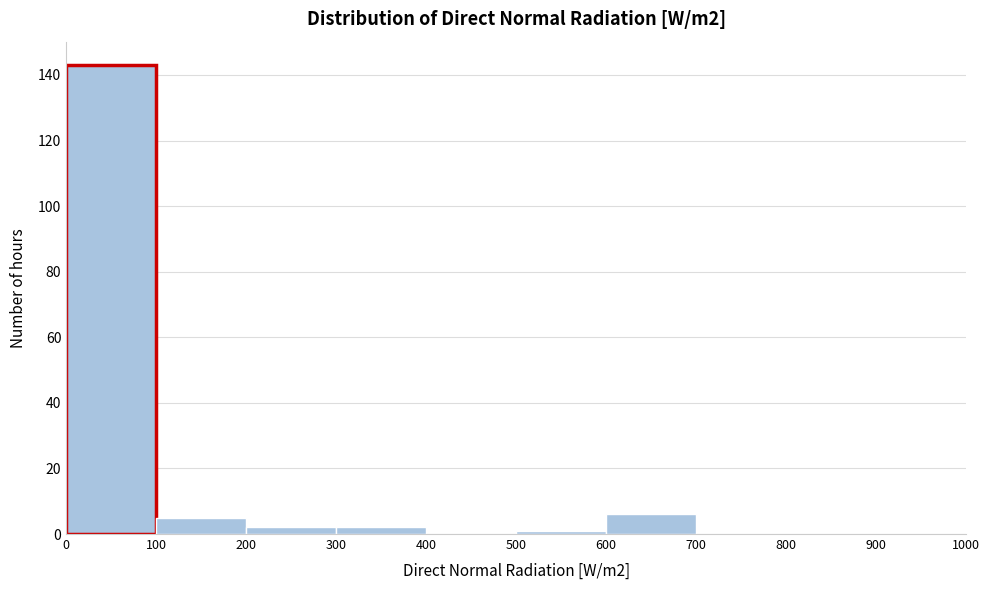

Which range on the x-axis has the tallest bar?

0 to 100